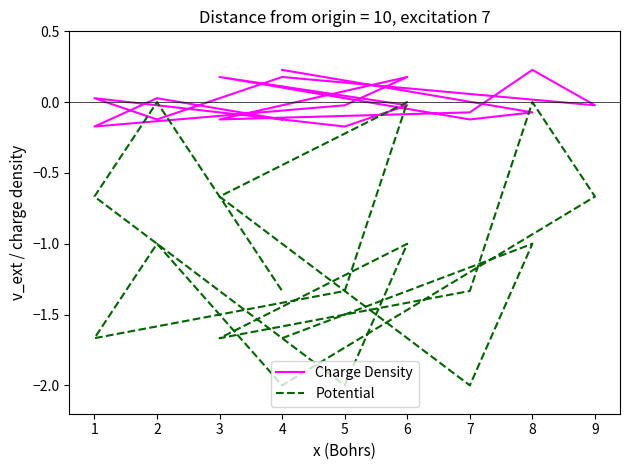

How many Potential values are between -1 and 0?

9